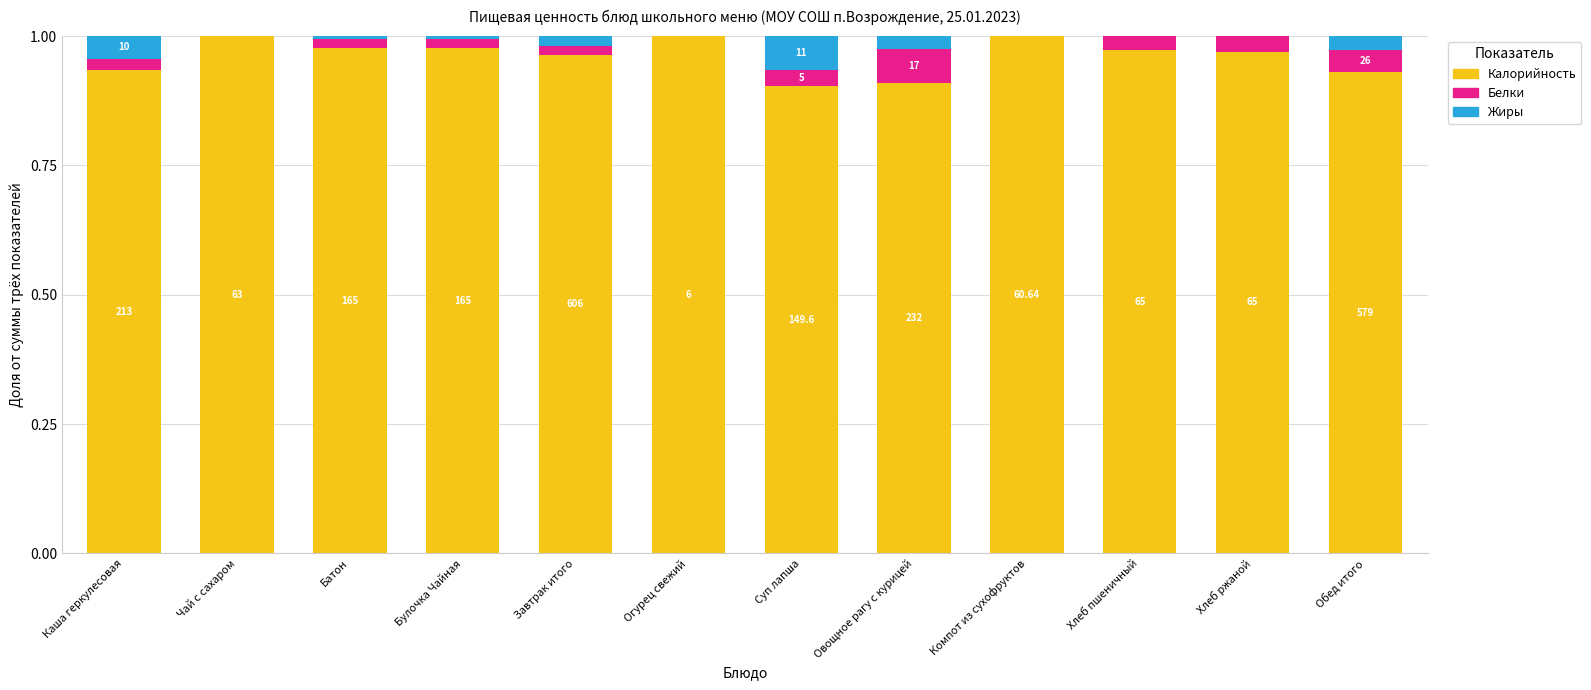

What are all the series names shown in the legend?

Калорийность, Белки, Жиры